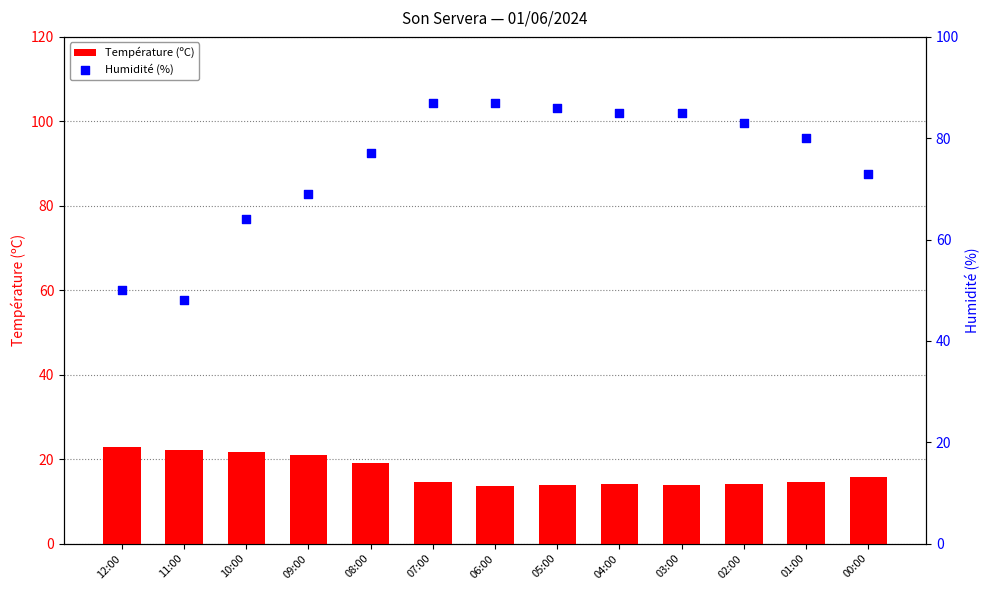

Is the value of Humidité (%) at 01:00 greater than the value of Température (ºC) at 12:00?

Yes